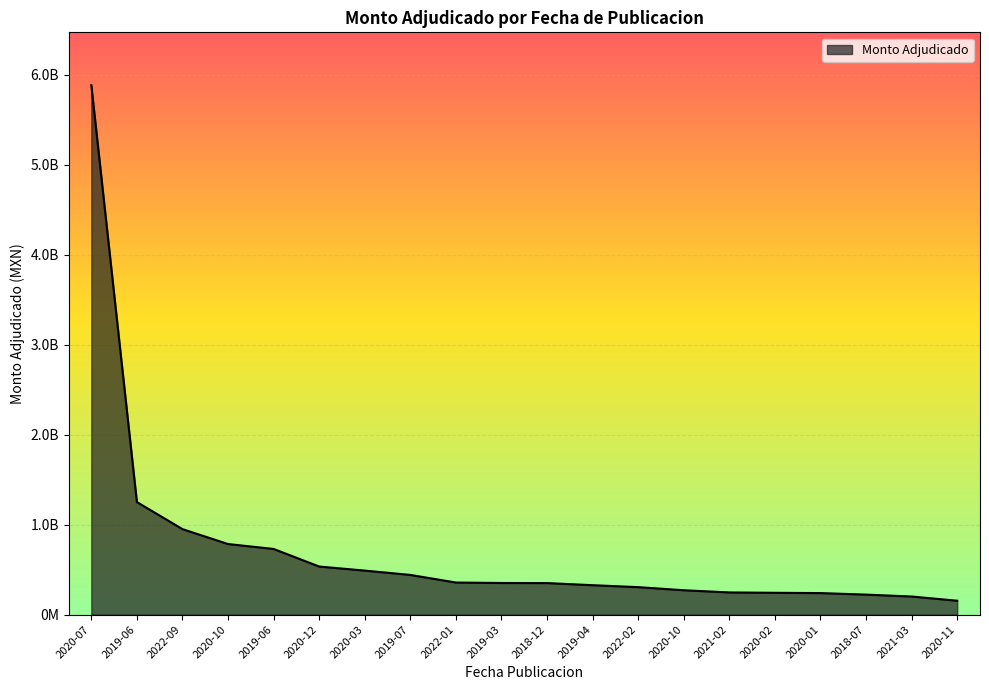

What is the difference between the values at 2020-10 and 2018-07?

48564013.0